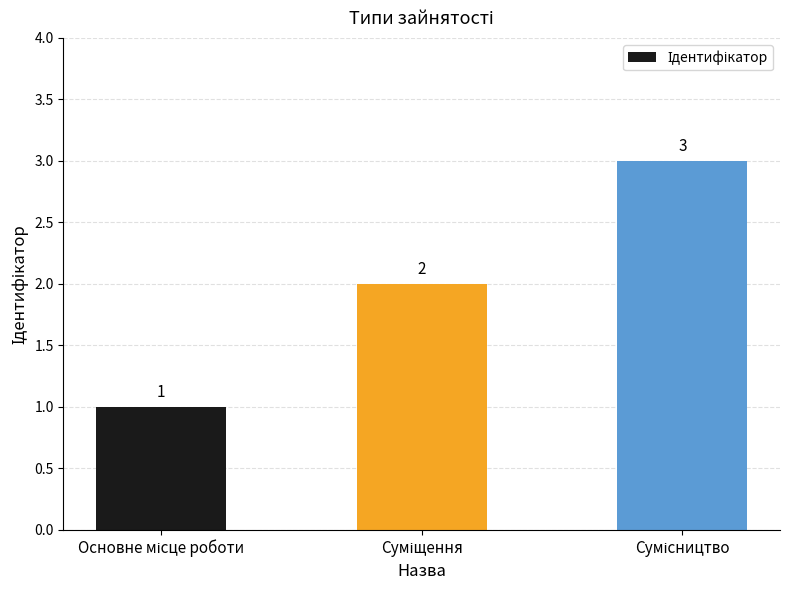

How many bars are there in total?

3